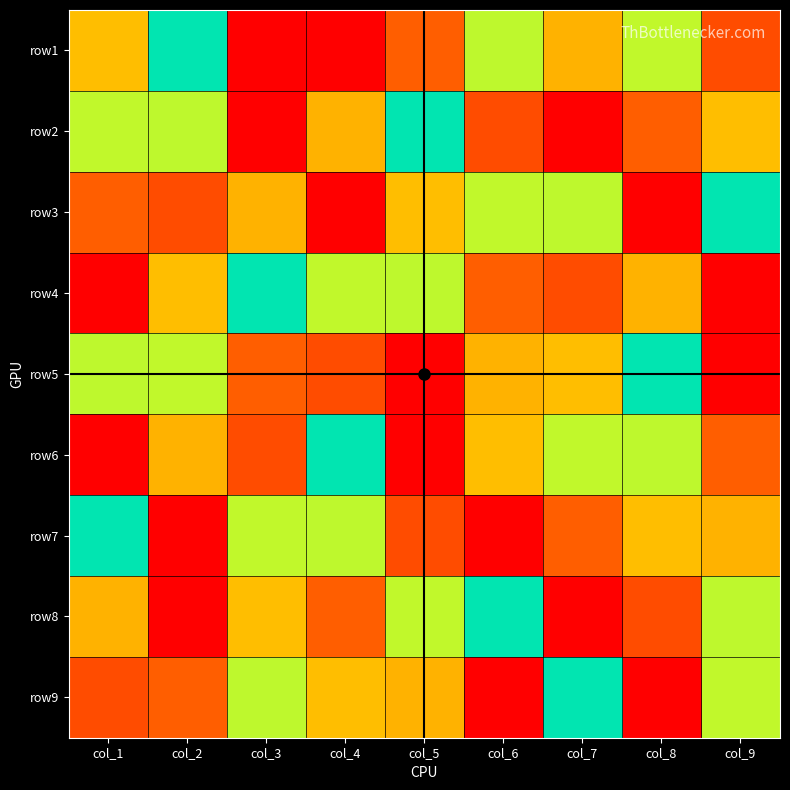

Which category has the lowest value across all series?

col_4